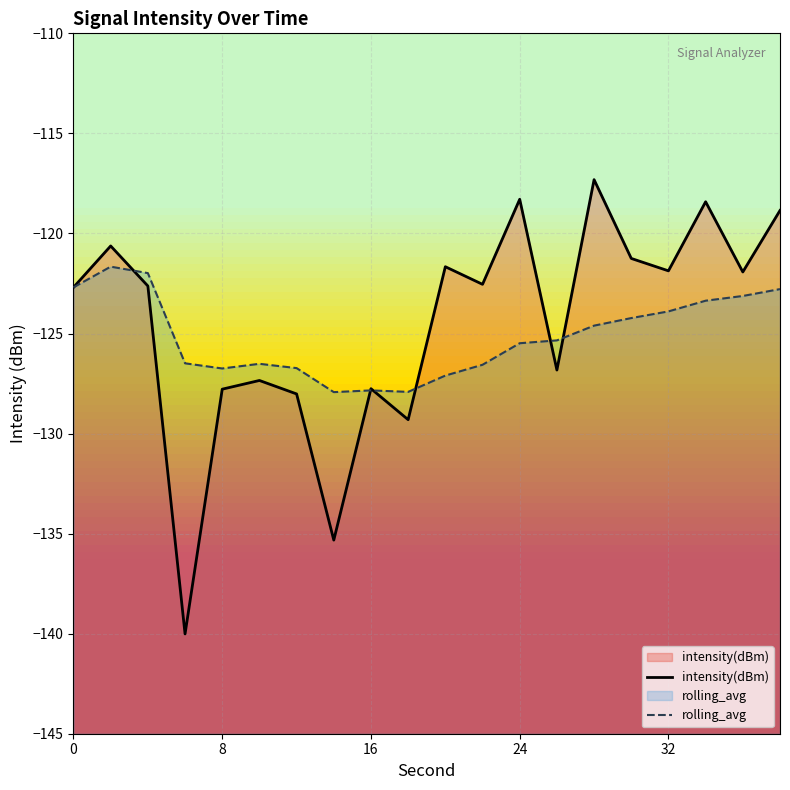

What is the difference between the highest and lowest values at 24?

7.2